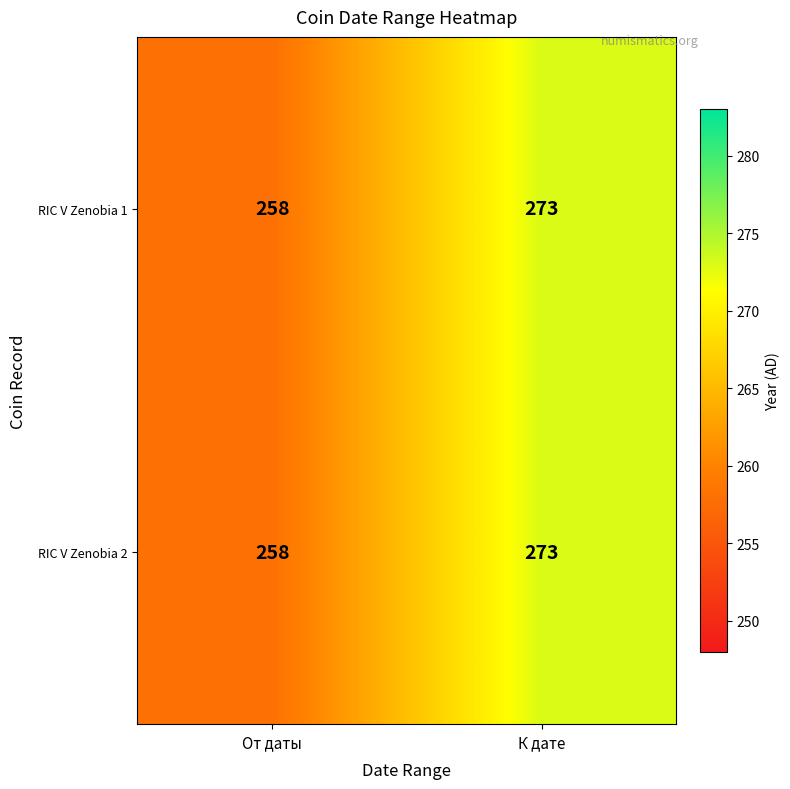

What is the sum of the RIC V Zenobia 1 values at От даты and К дате?

531